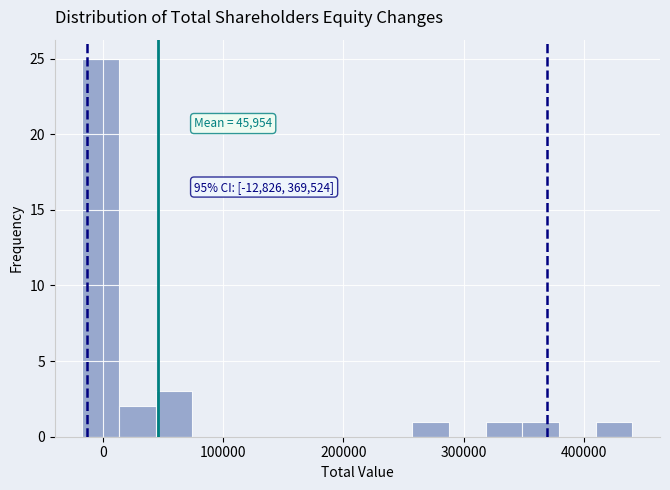

Read against the x-axis, roughly where is the centre of the tallest bar?

0